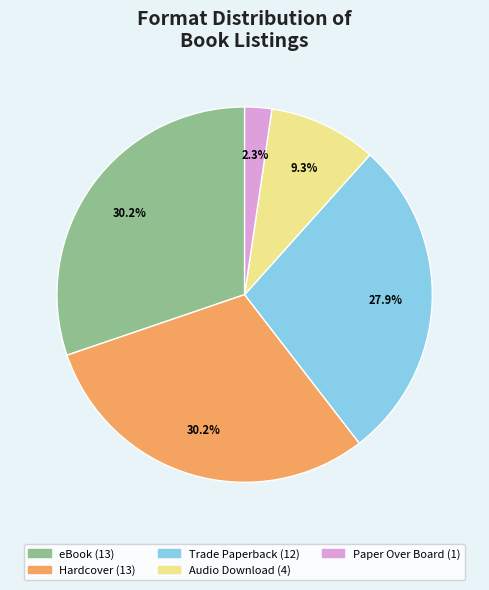

Is there any slice that represents more than half of the pie?

No